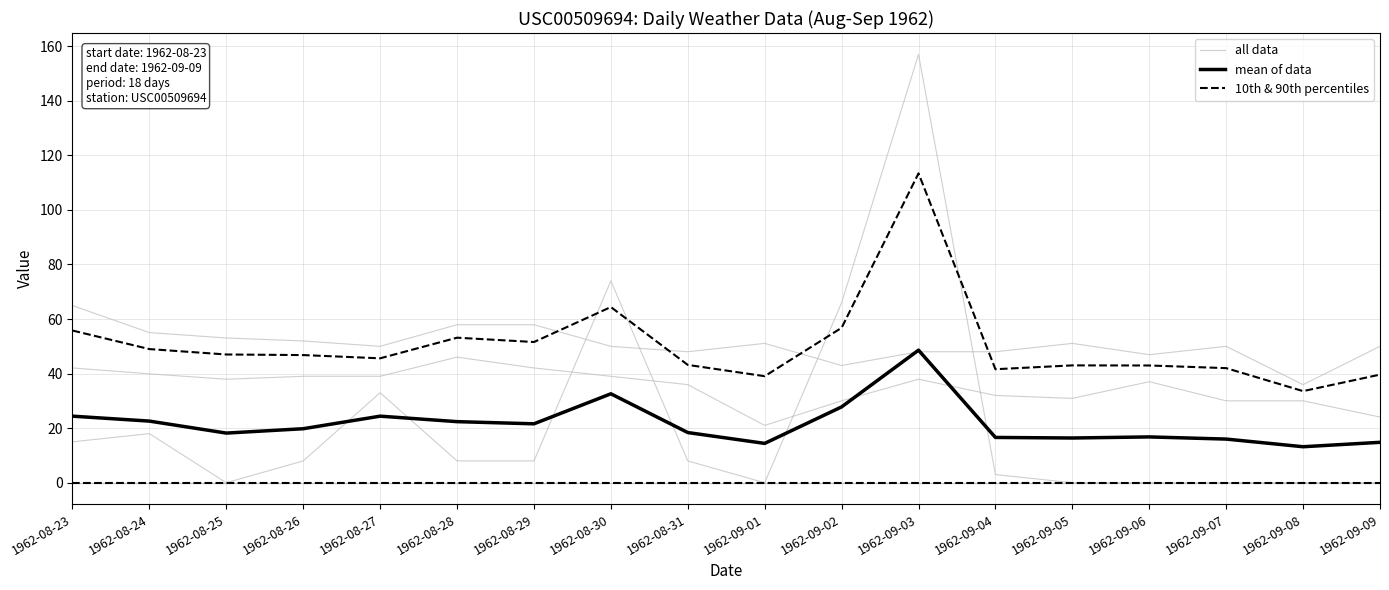

Is this an area chart (filled region under the line)?

No